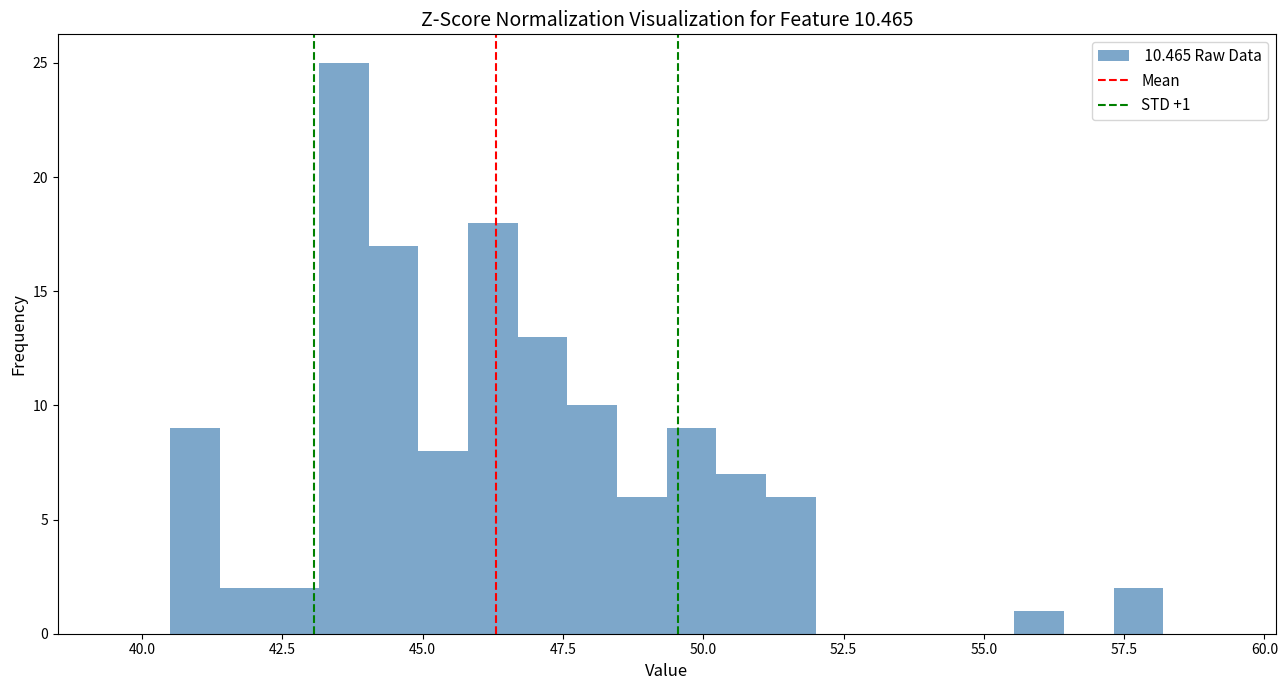

Read against the x-axis, roughly where is the centre of the tallest bar?

43.5